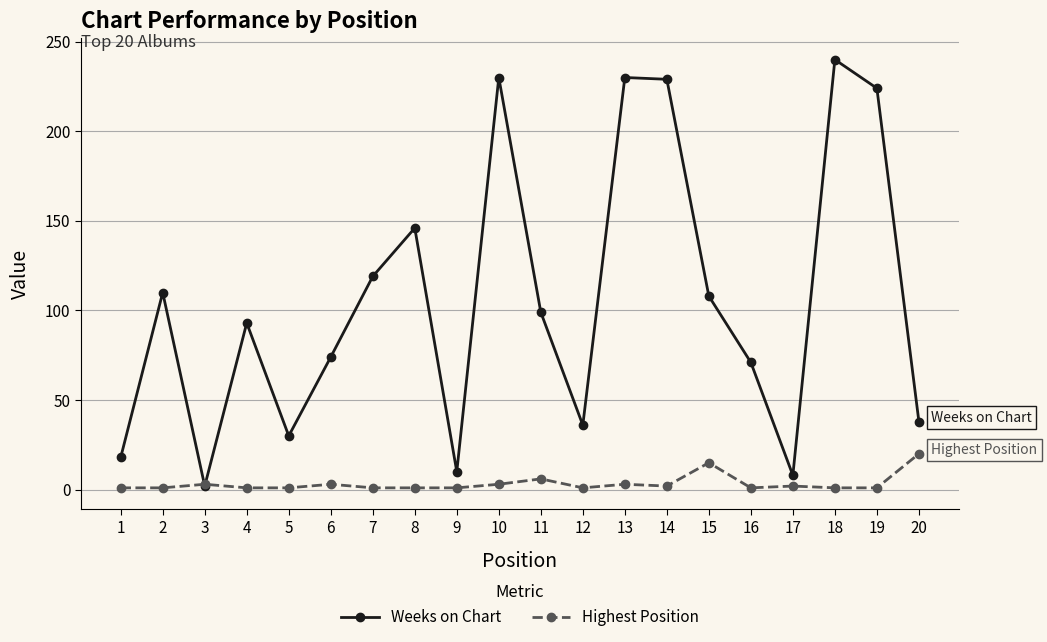

List the series in order of their overall mean, lowest first.

Highest Position, Weeks on Chart